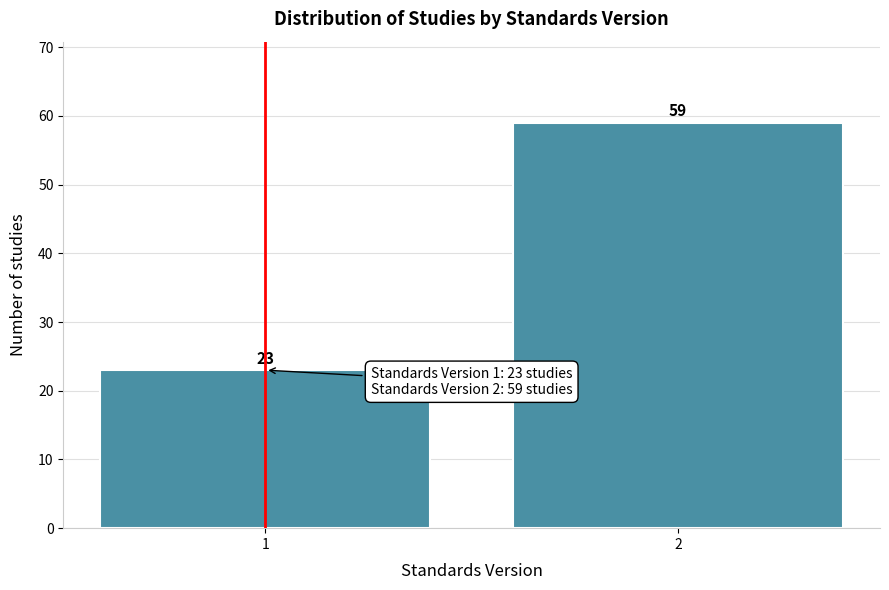

Reading left to right, transcribe all the data shown in this chart.

1=23	2=59